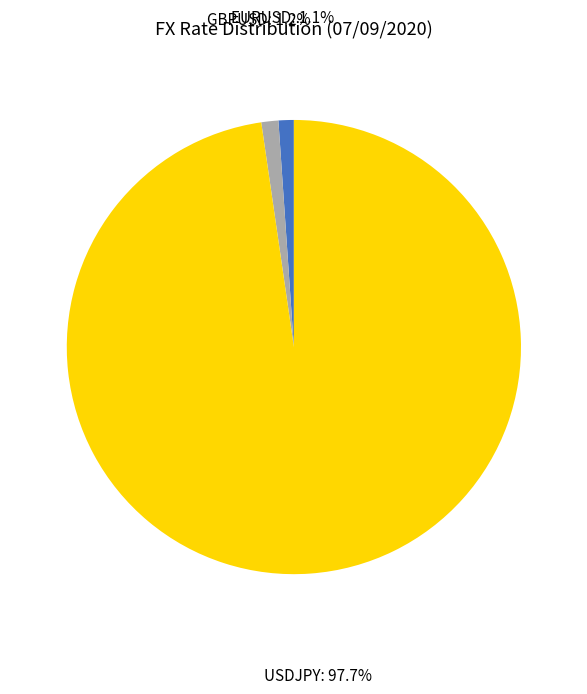

Approximately how many times larger is the value at GBPUSD compared to EURUSD?

1.1